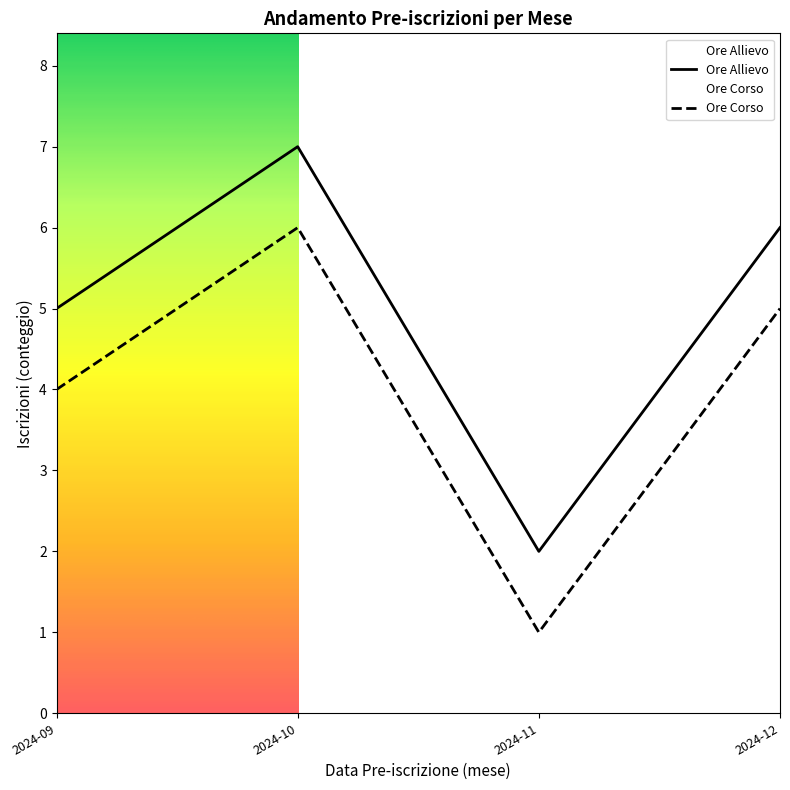

What are all the series names shown in the legend?

Ore Allievo, Ore Corso